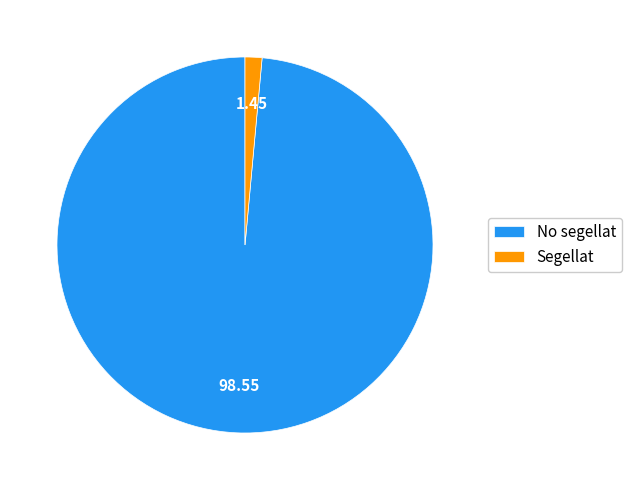

What is the largest slice in the pie chart?

No segellat